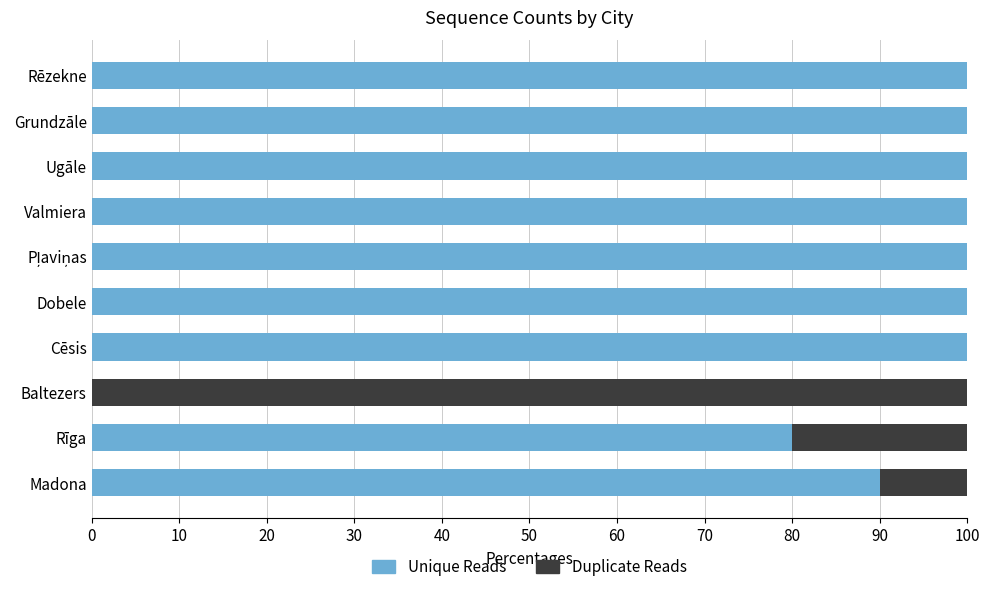

What is the total value across all series at Dobele?

100